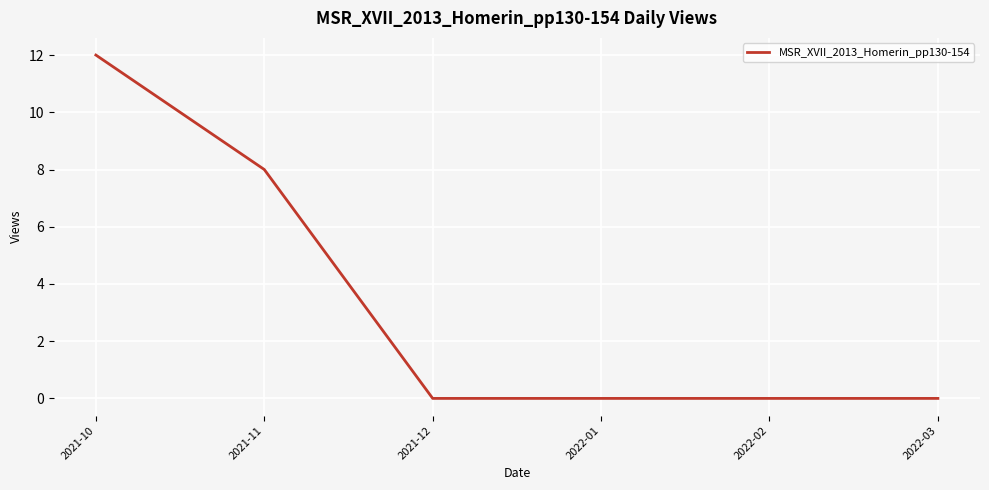

True or false: the data shows -6 at 2022-01.

False